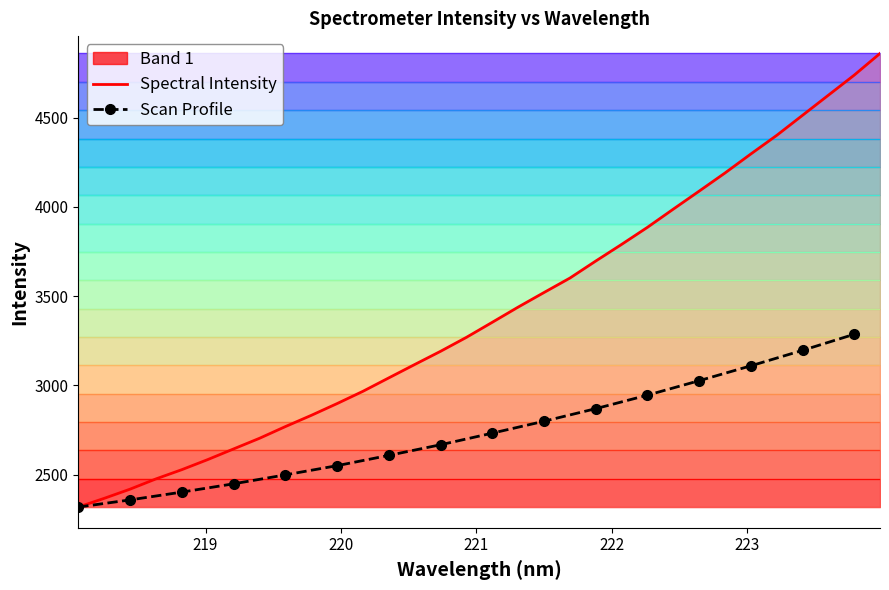

What is the sum of the values at 218.6332 and 220.3533?

5517.7